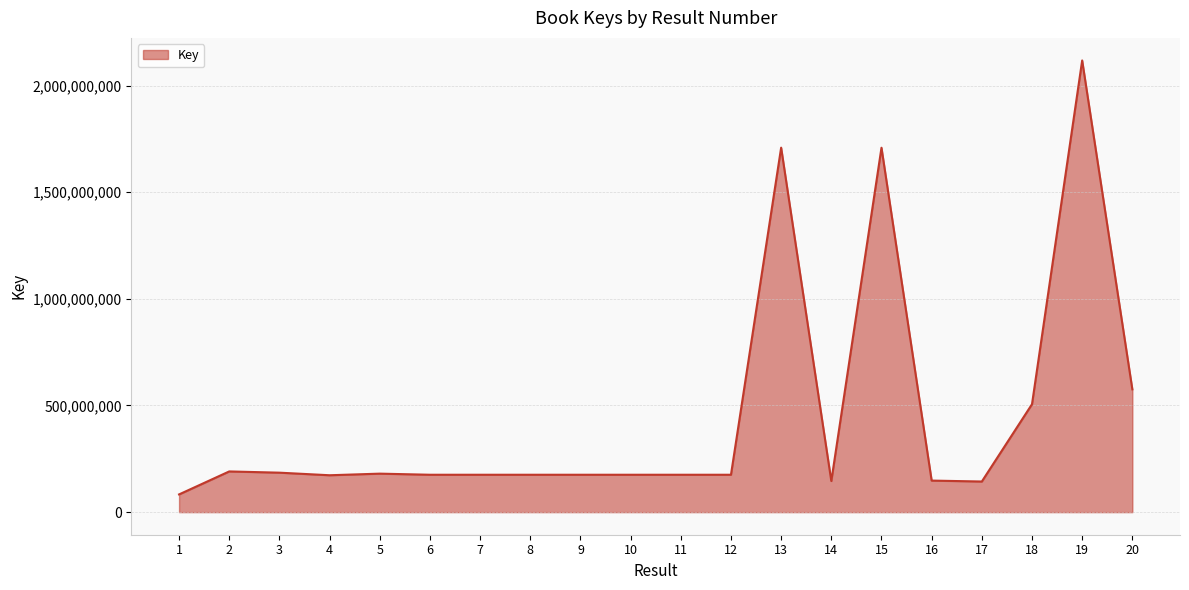

How many lines are shown in the chart?

1